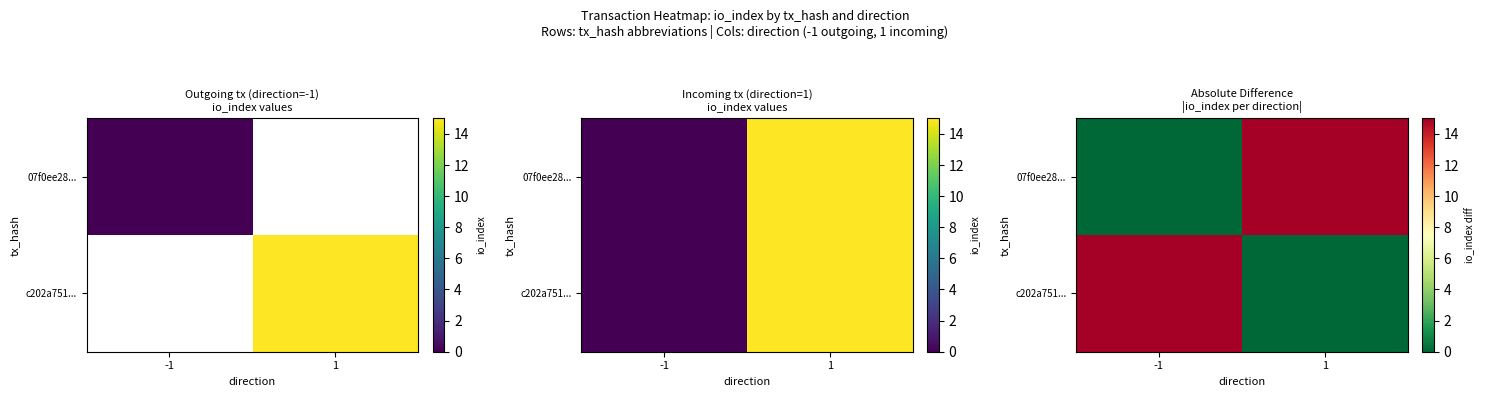

Which series has the largest range (max minus min)?

07f0ee28...